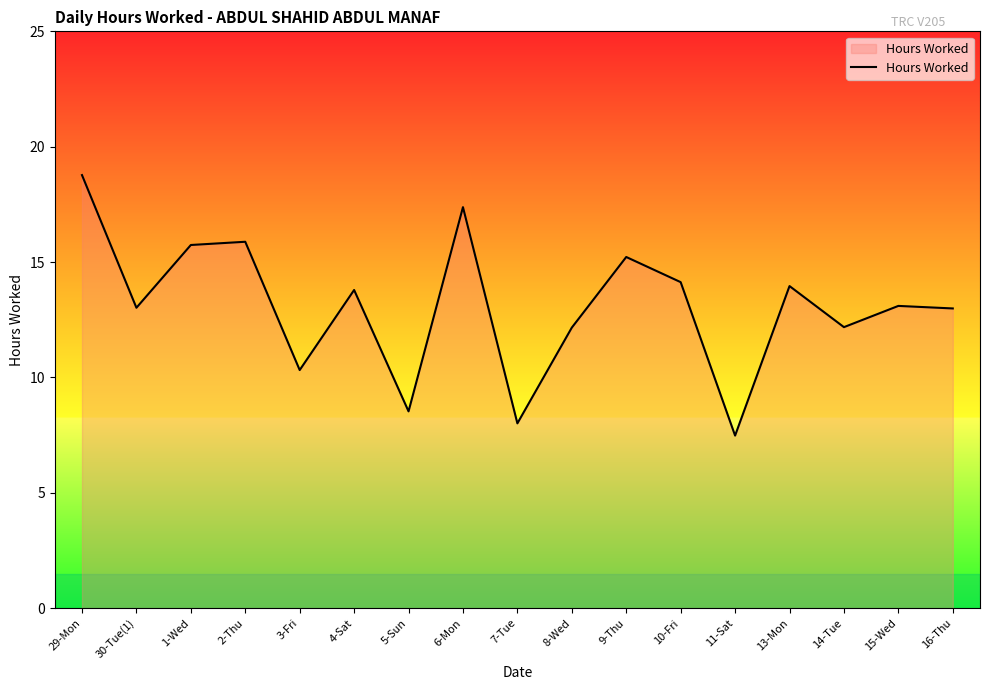

What is the approximate value at 29-Mon?

18.8